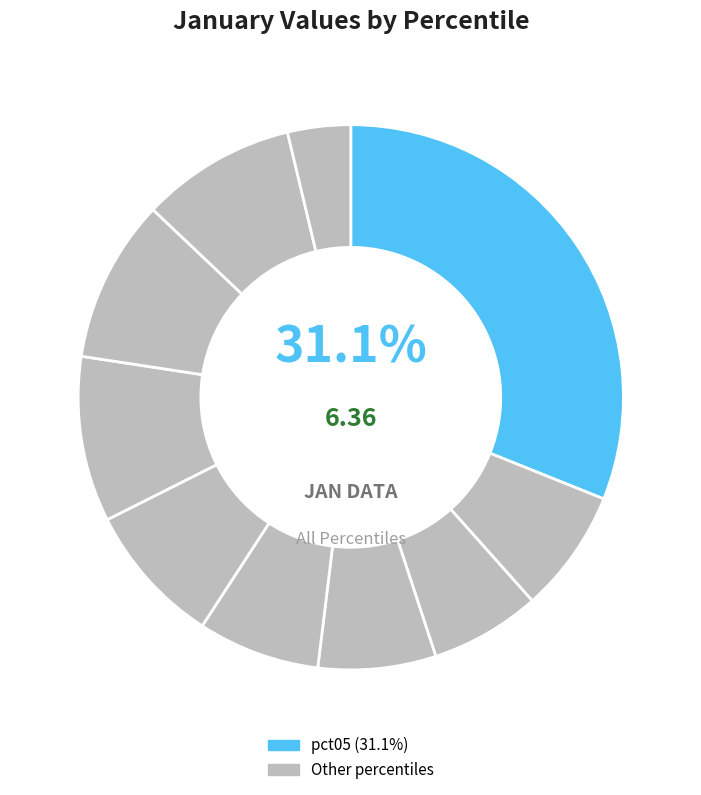

How many segments does this pie chart have?

10